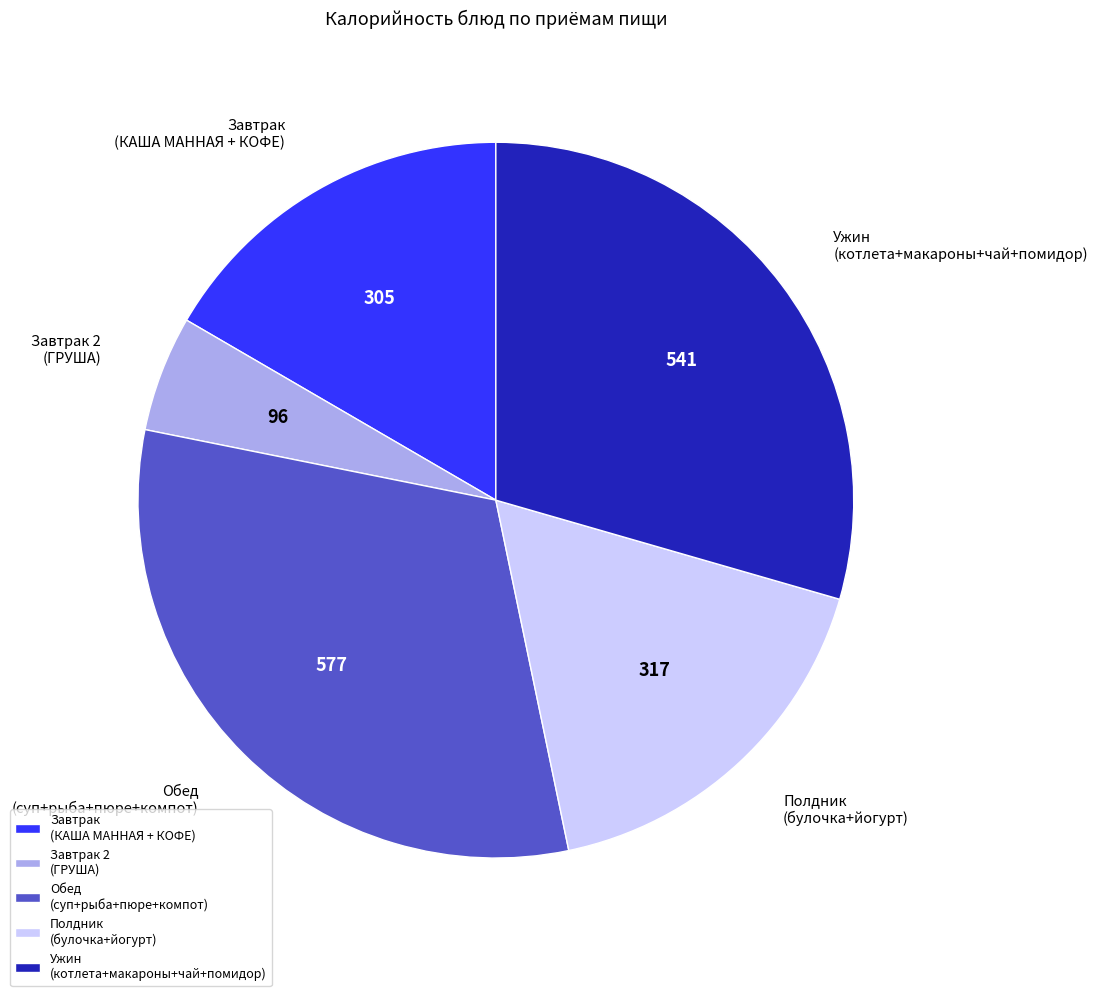

Which has a higher value, Обед (суп+рыба+пюре+компот) or Полдник (булочка+йогурт)?

Обед (суп+рыба+пюре+компот)